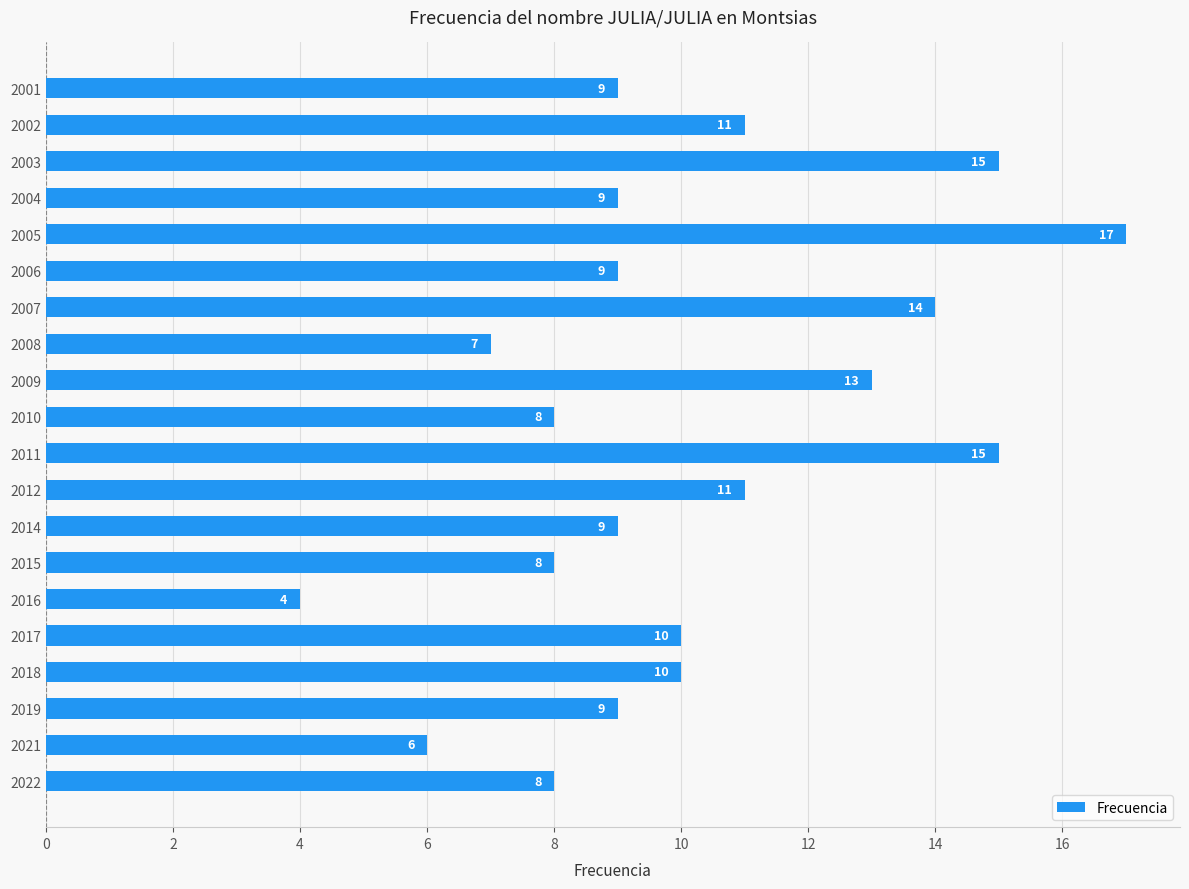

True or false: the data shows 8 at 2022.

True